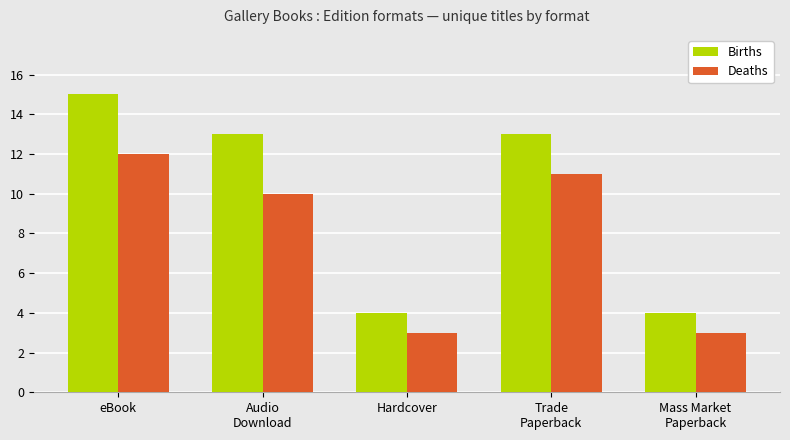

What is the spread (max minus min) of values at eBook?

3